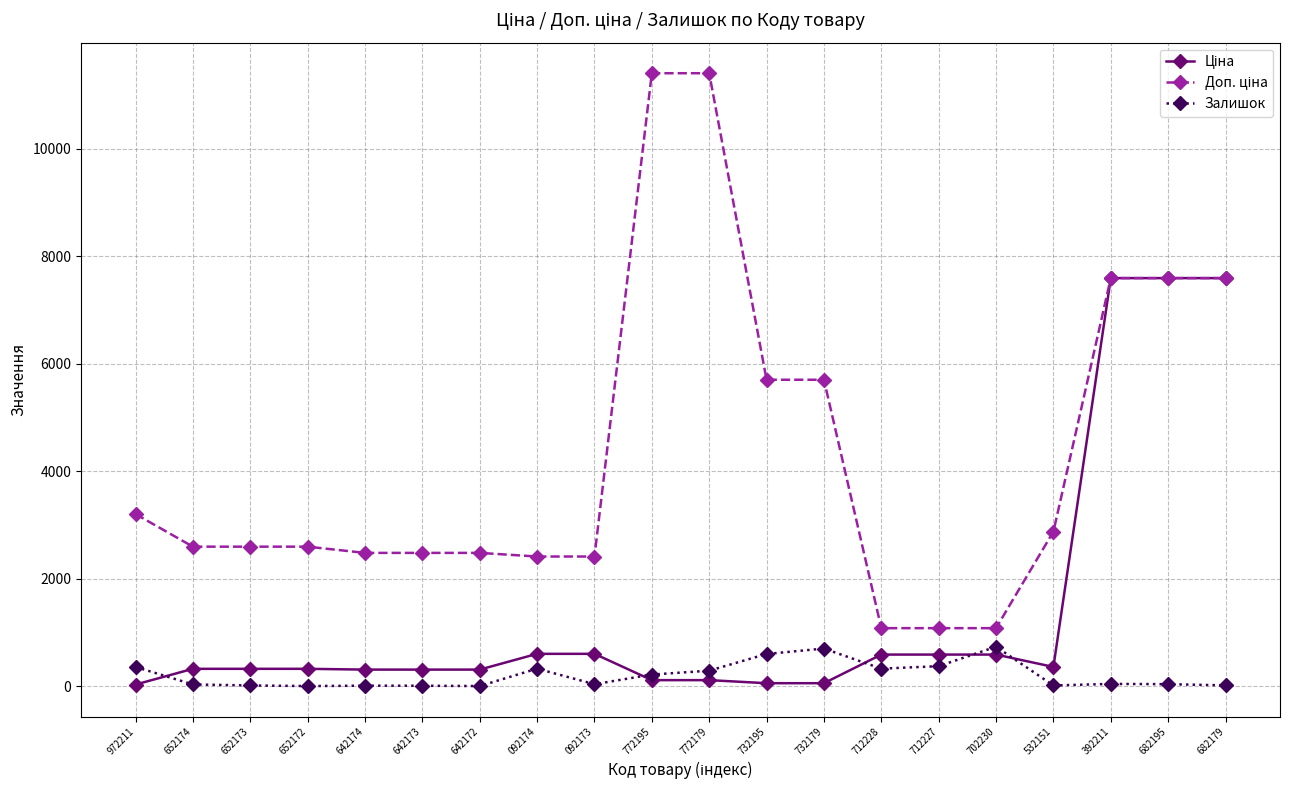

True or false: Залишок has more than 0 interior local peaks.

True